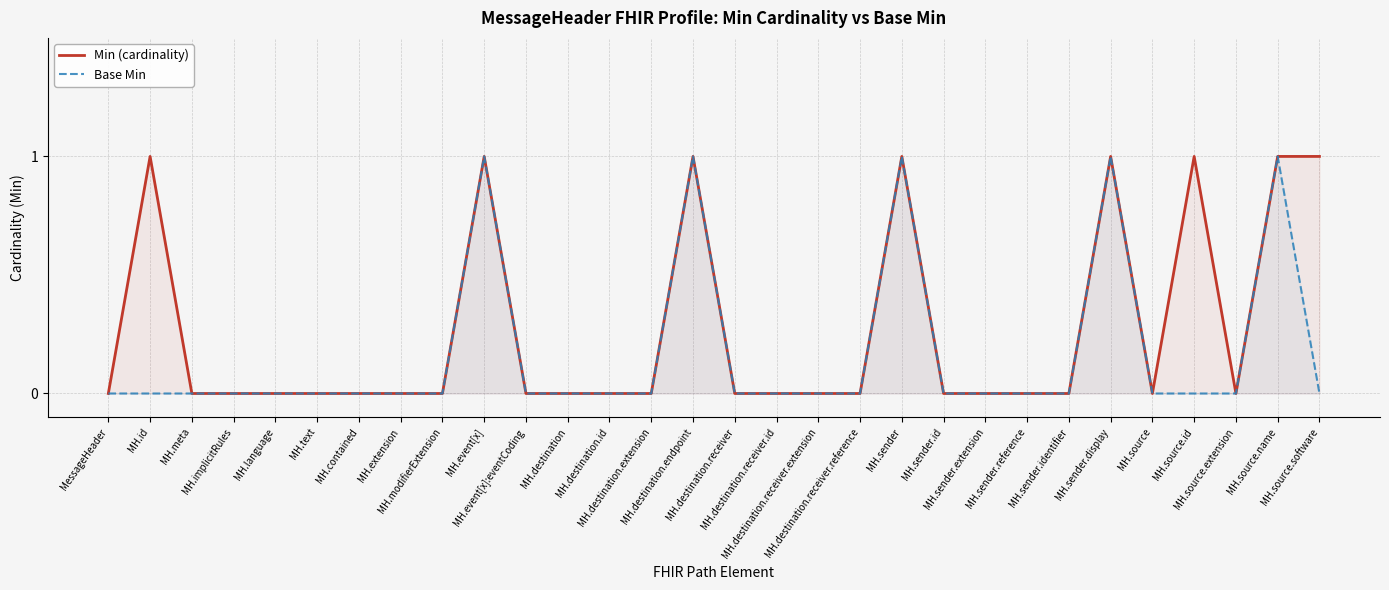

List the series in order of their peak value, lowest first.

Min (cardinality), Base Min